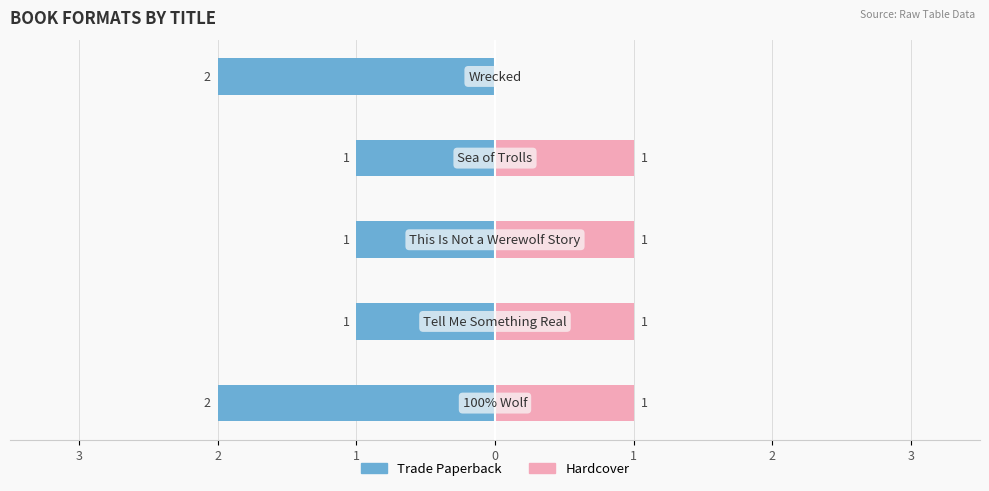

What is the value of the Trade Paperback bar at the 1st from the left?

-2